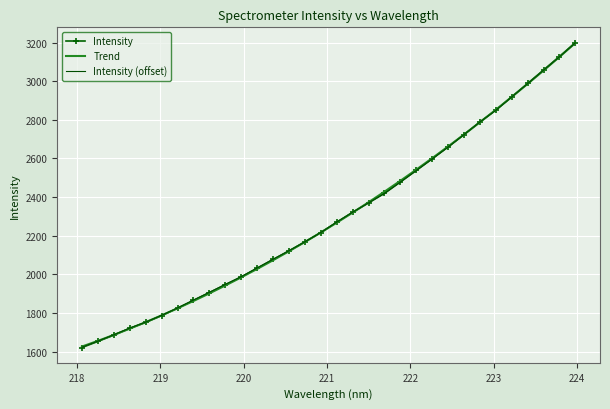

Which series has the largest range (max minus min)?

Intensity